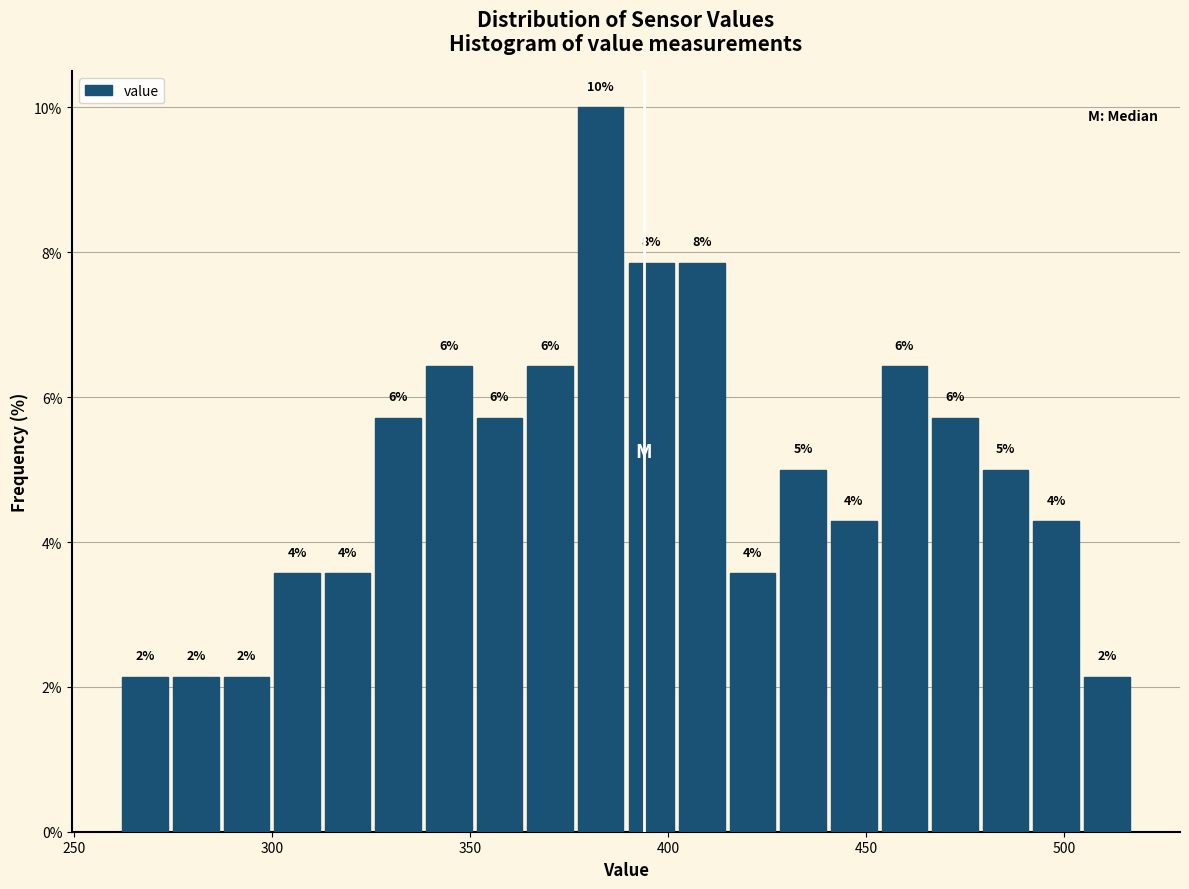

Around what value on the x-axis is the tallest bar? Give the approximate position of its centre, as read against the axis.

385